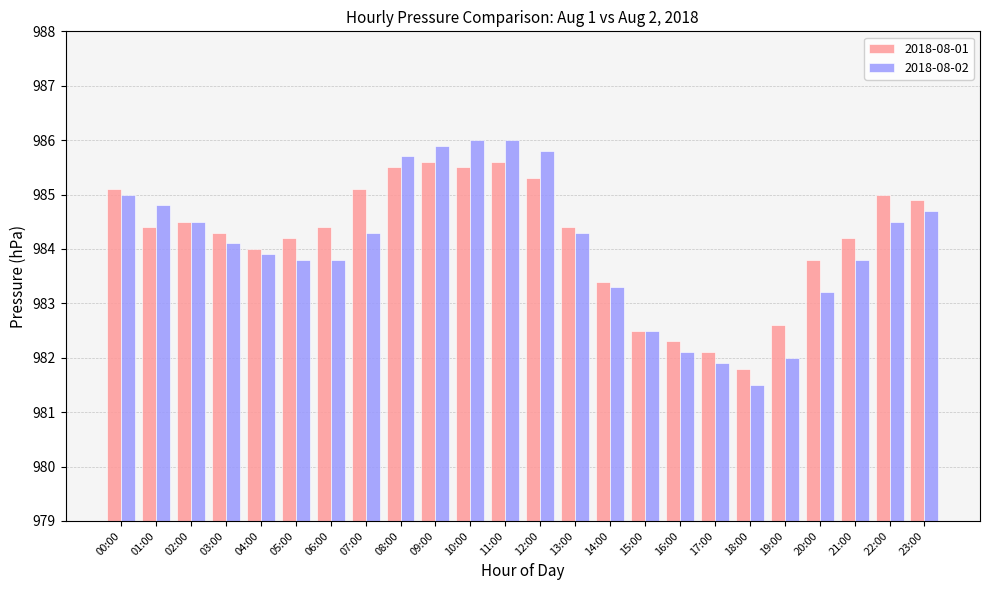

Reading right to left, list all the values displayed in this chart.

2018-08-01: 984.9	985.0	984.2	983.8	982.6	981.8	982.1	982.3	982.5	983.4	984.4	985.3	985.6	985.5	985.6	985.5	985.1	984.4	984.2	984.0	984.3	984.5	984.4	985.1
2018-08-02: 984.7	984.5	983.8	983.2	982.0	981.5	981.9	982.1	982.5	983.3	984.3	985.8	986.0	986.0	985.9	985.7	984.3	983.8	983.8	983.9	984.1	984.5	984.8	985.0